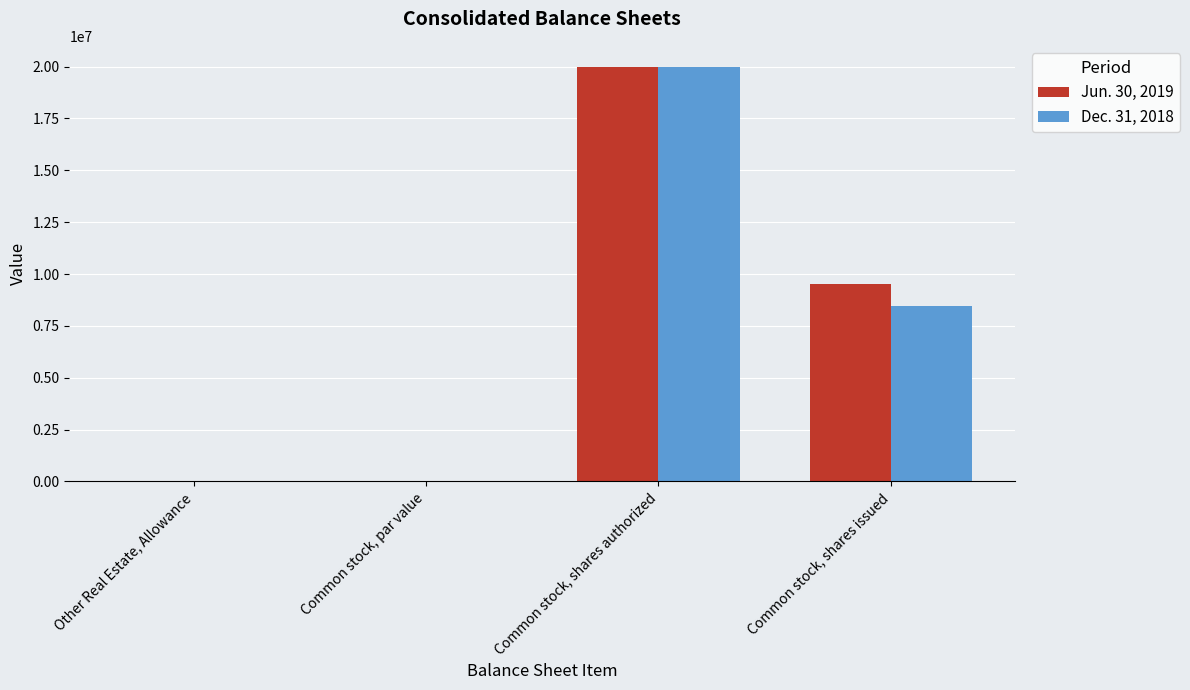

The value of Dec. 31, 2018 at Common stock, shares issued is 5795388. True or false?

False